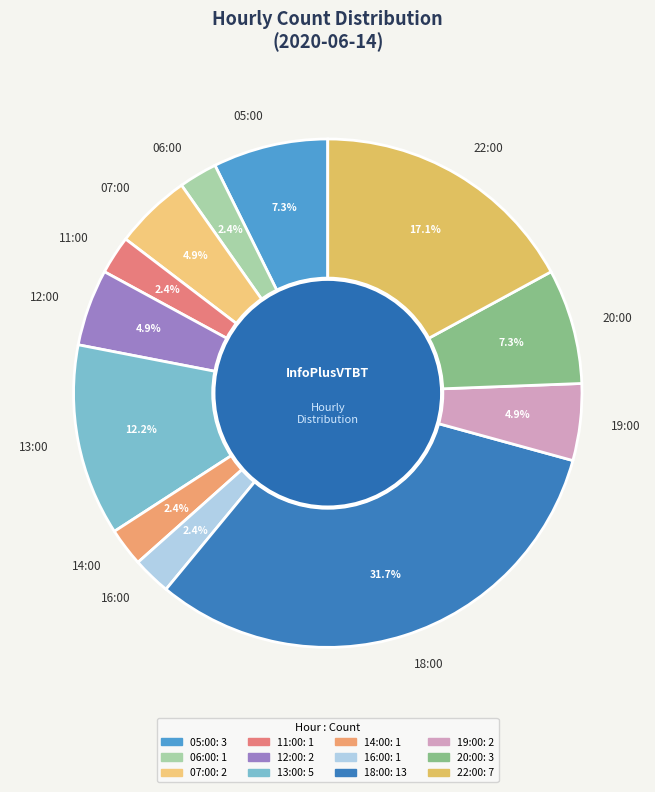

To the nearest percent, what is the difference between the largest and smallest slice percentages?

29%